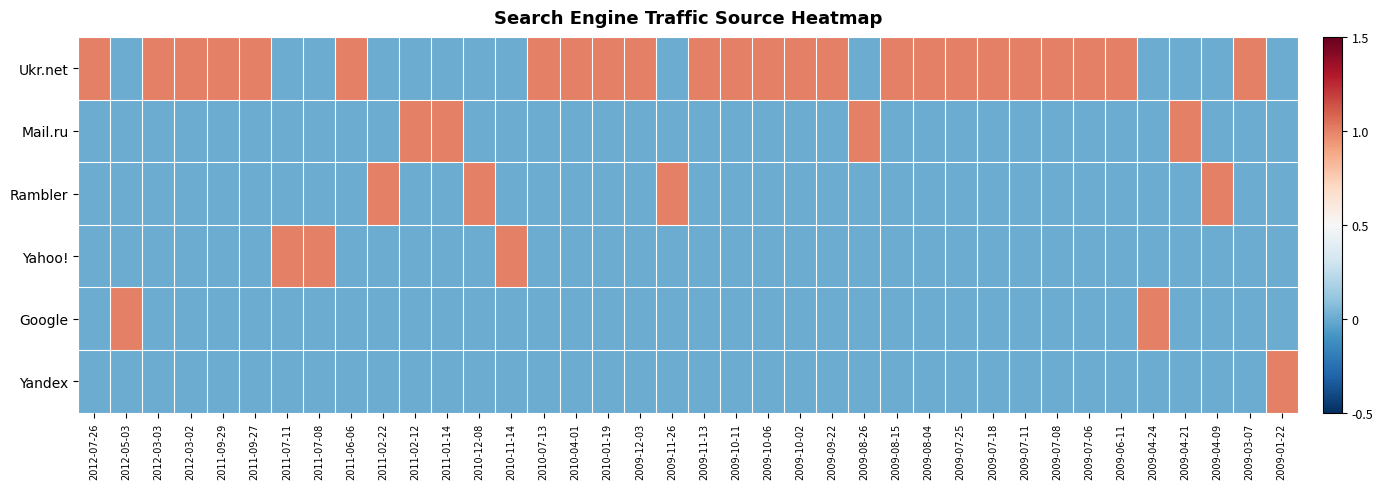

List the series in order of their peak value, lowest first.

Ukr.net, Mail.ru, Rambler, Yahoo!, Google, Yandex